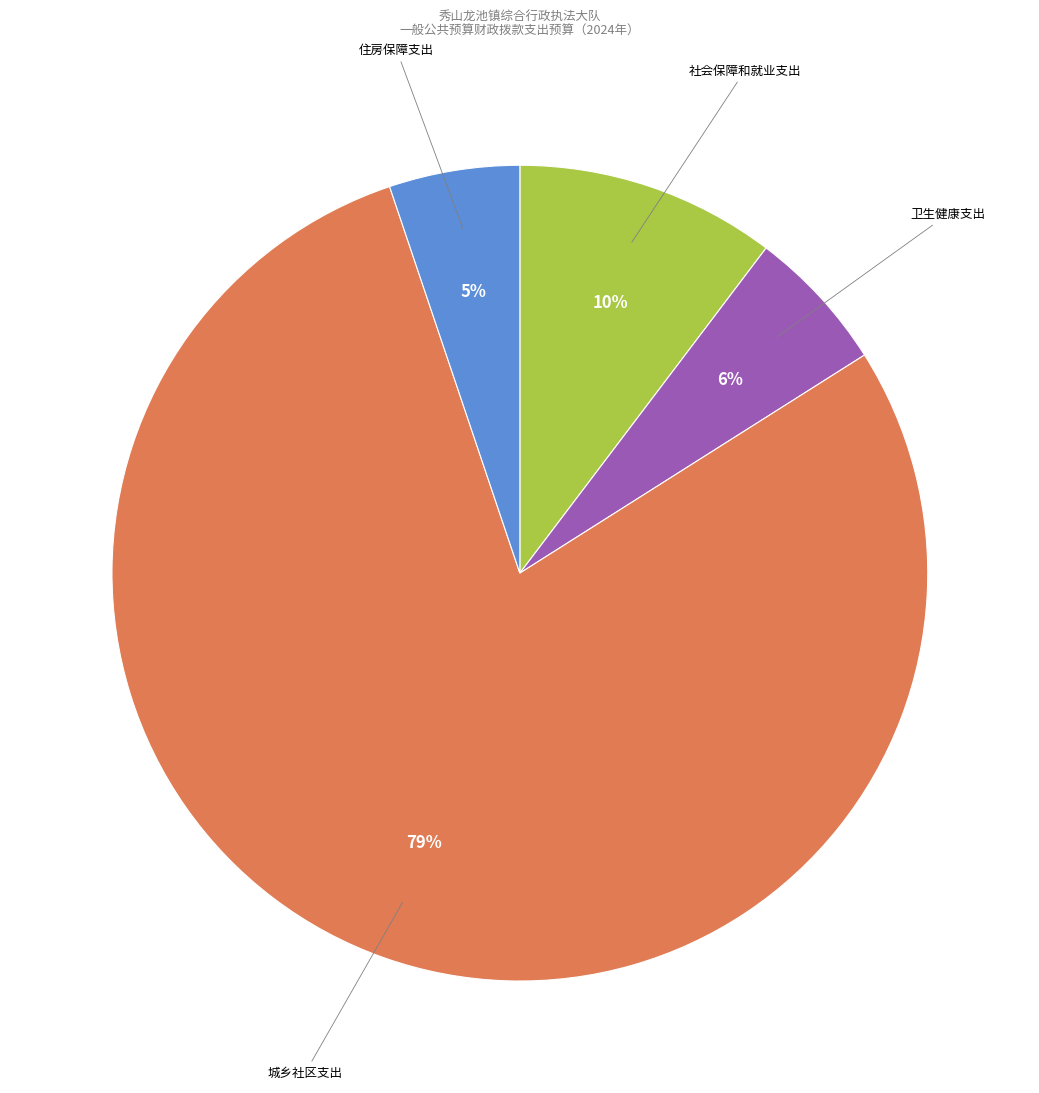

Is it true that 卫生健康支出 is 6% of the pie?

True